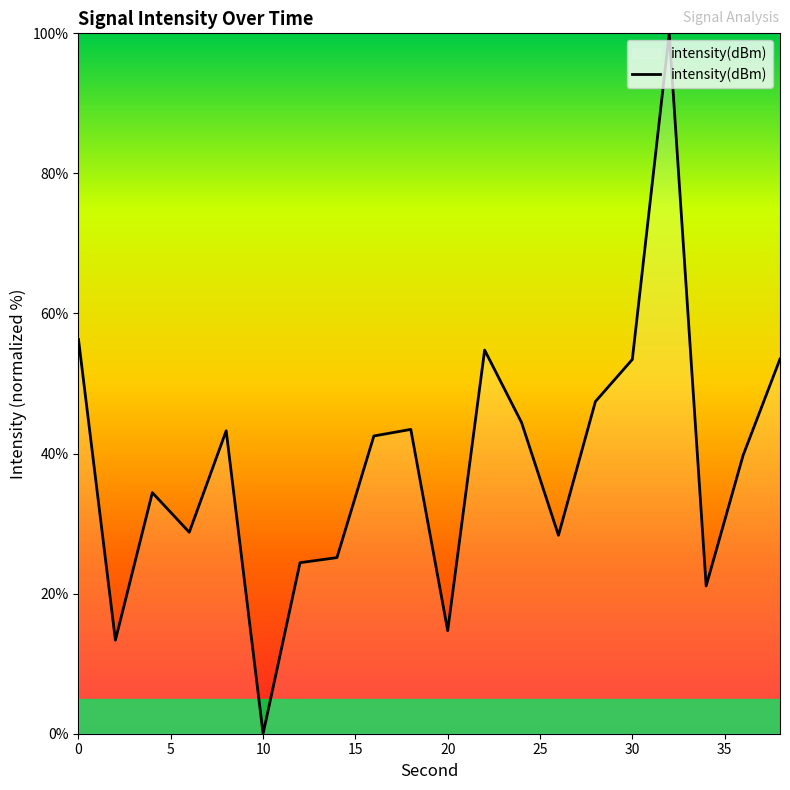

What is the difference between the maximum and minimum values?

100.0